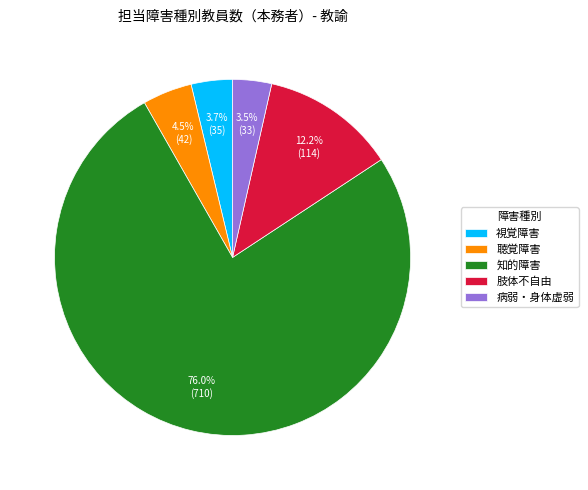

What is the largest slice in the pie chart?

知的障害